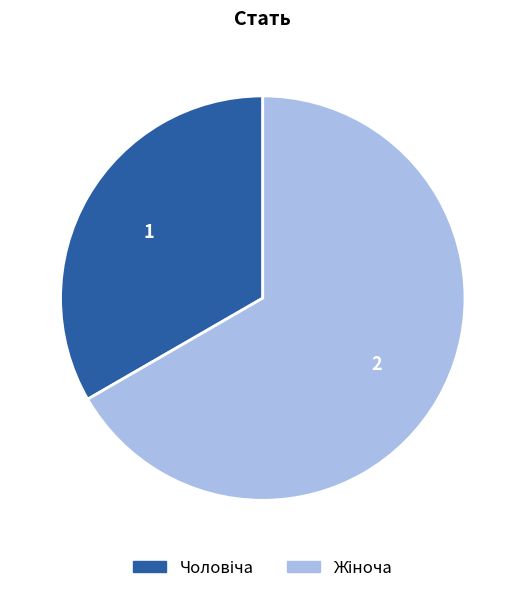

Is there a majority slice in this chart?

Yes